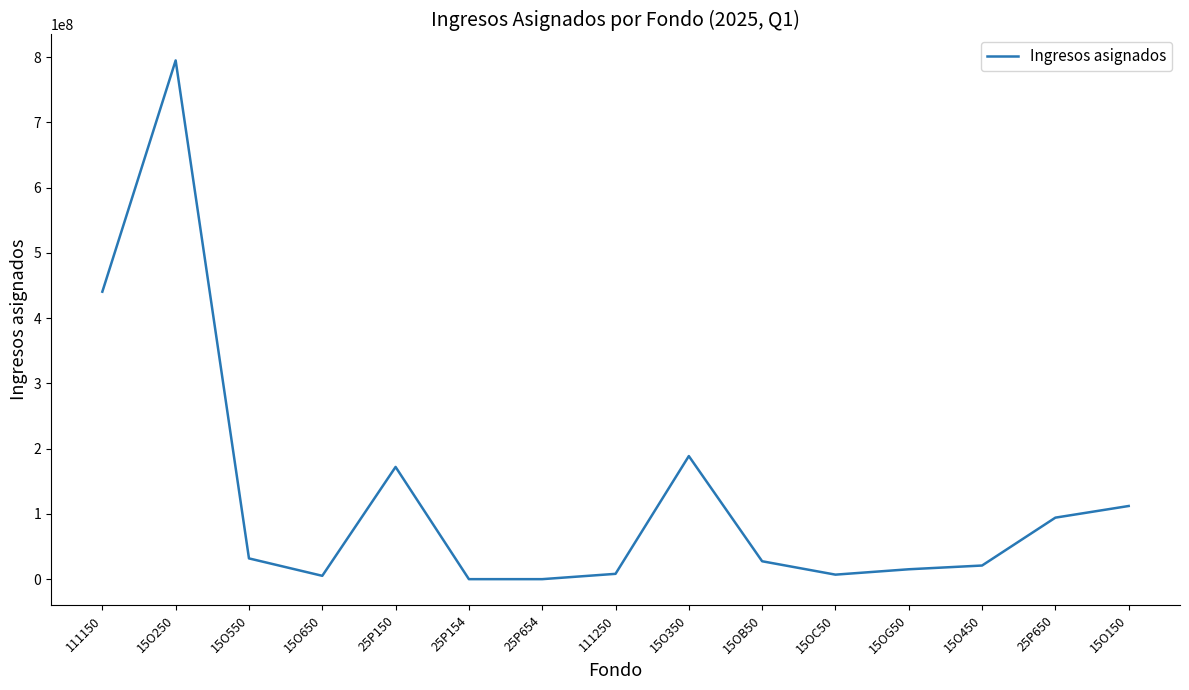

What is the change in value from 15O450 to 15O150?

+91242615